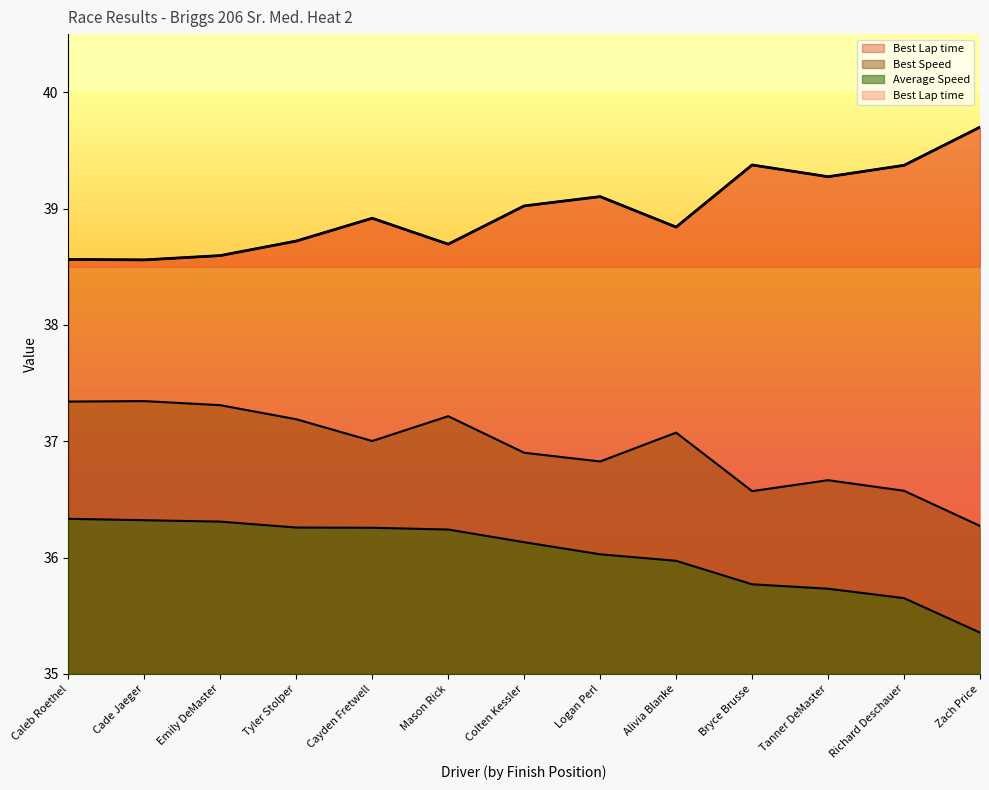

True or false: Total Time has a value of 36.3 at Emily DeMaster.

True